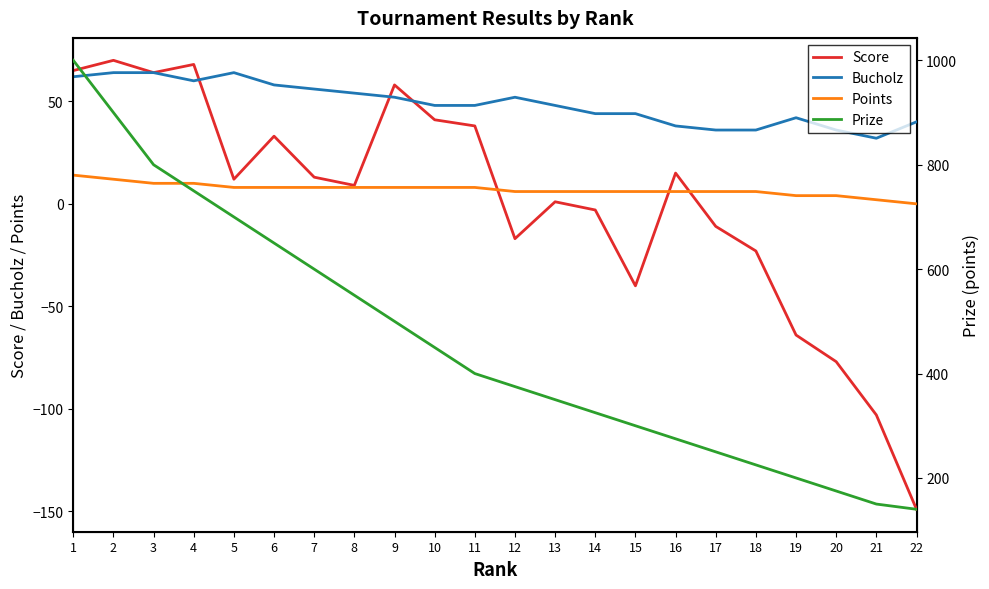

What is the spread (max minus min) of values at 12?

392